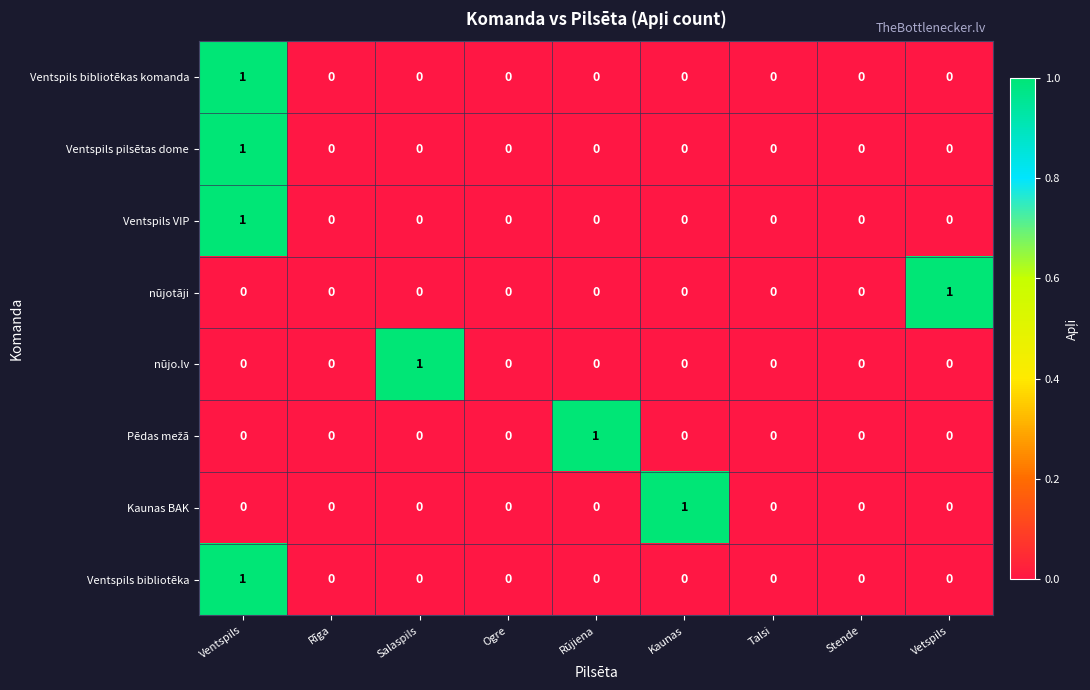

True or false: Ventspils bibliotēkas komanda has a value of 0 at Rīga.

True